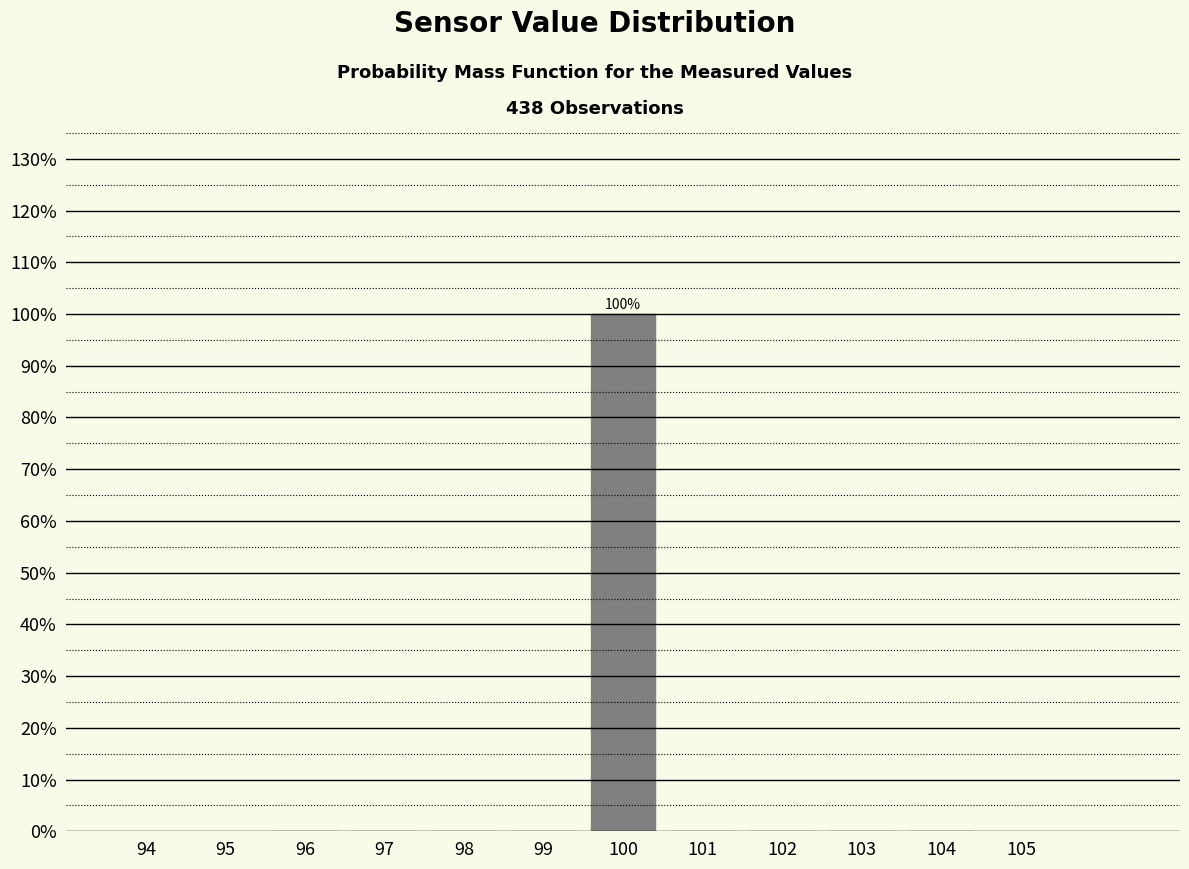

Over which range of the x-axis is the bar tallest?

99.5 to 100.5